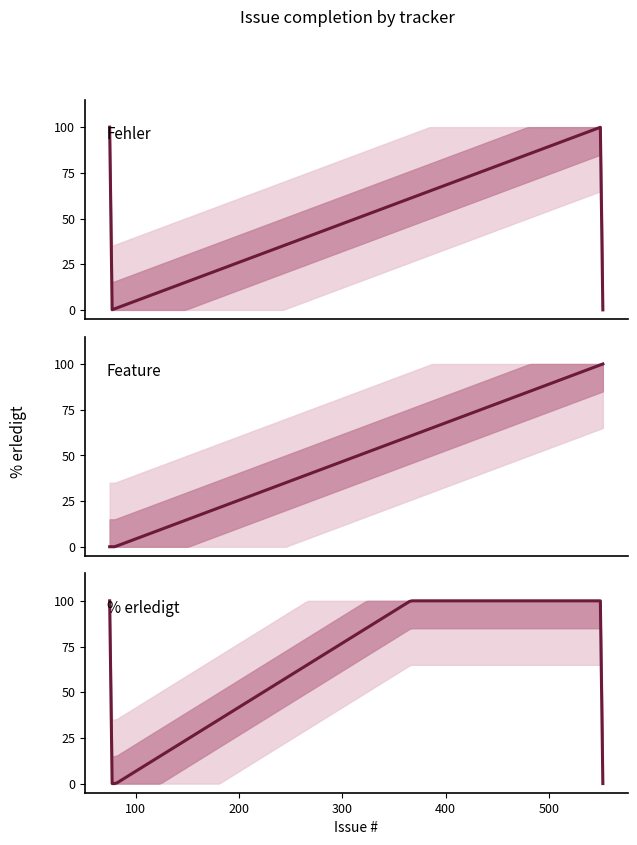

True or false: Feature and Fehler cross at least once.

False